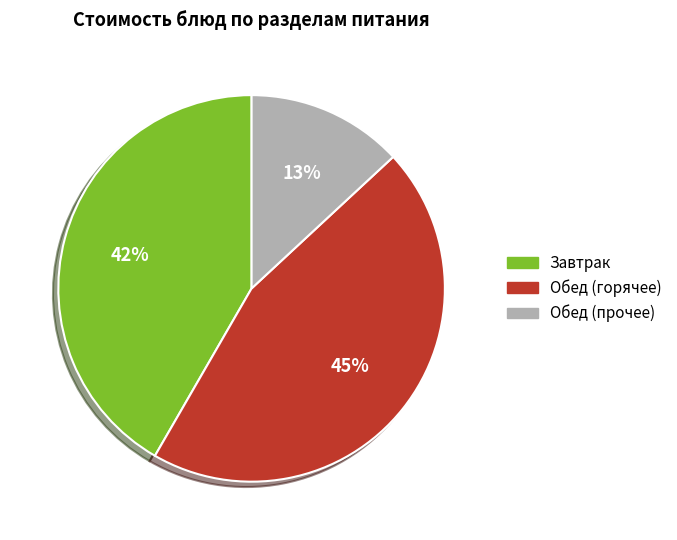

Which category has the smallest portion of the pie?

Обед (прочее)